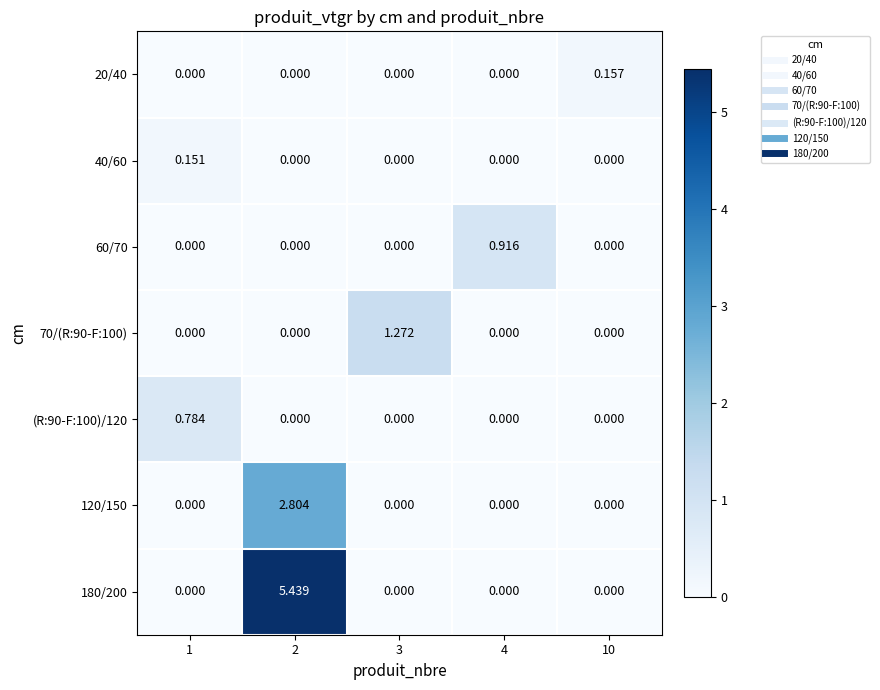

Is the value of 40/60 at 10 greater than the value of (R:90-F:100)/120 at 1?

No